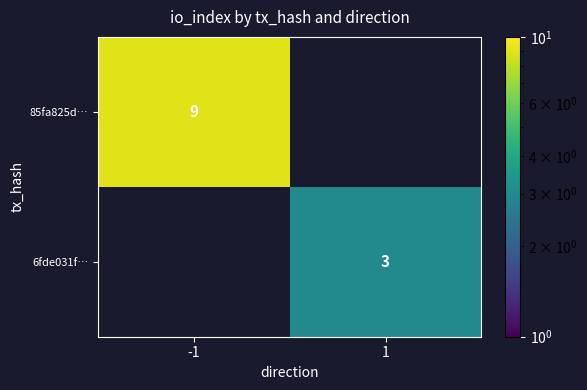

The value of 85fa825d… at -1 is 5. True or false?

False